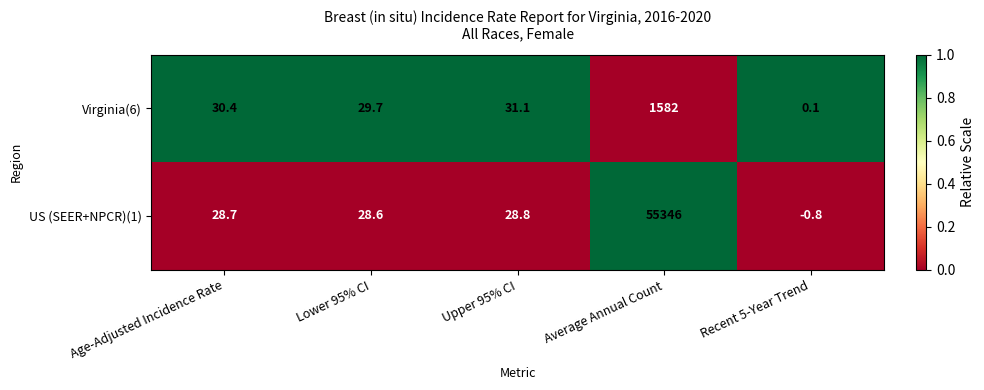

List the series in order of their overall mean, lowest first.

Virginia(6), US (SEER+NPCR)(1)